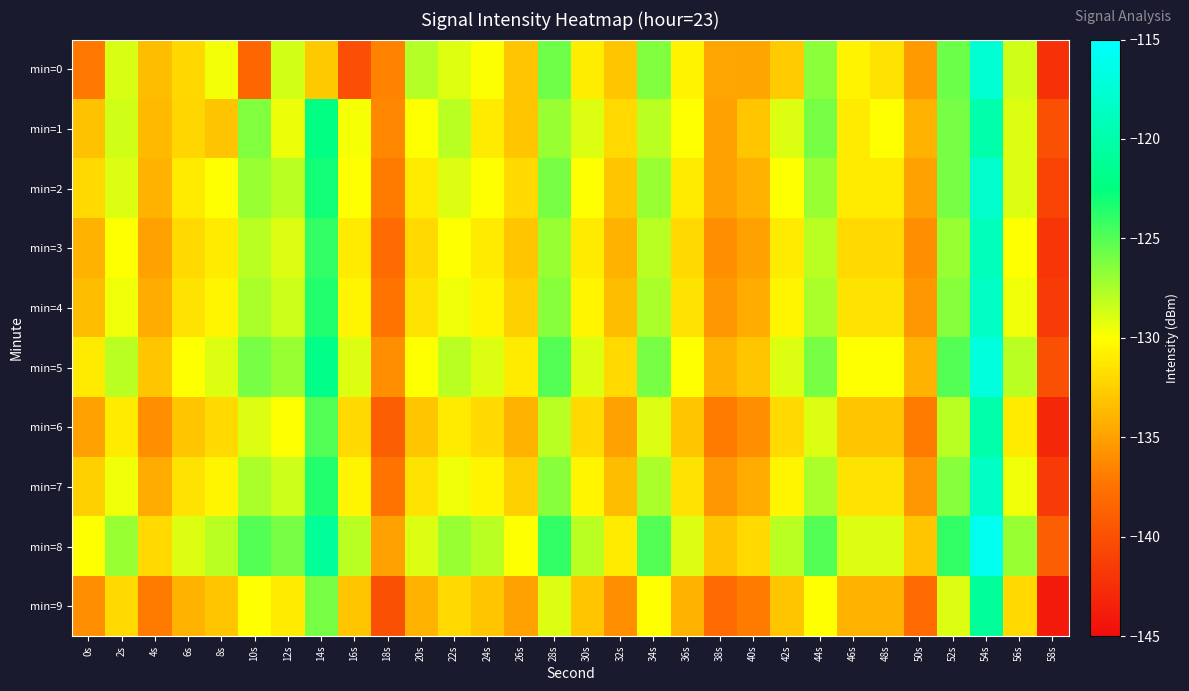

What is the maximum value shown in the chart?

-116.0